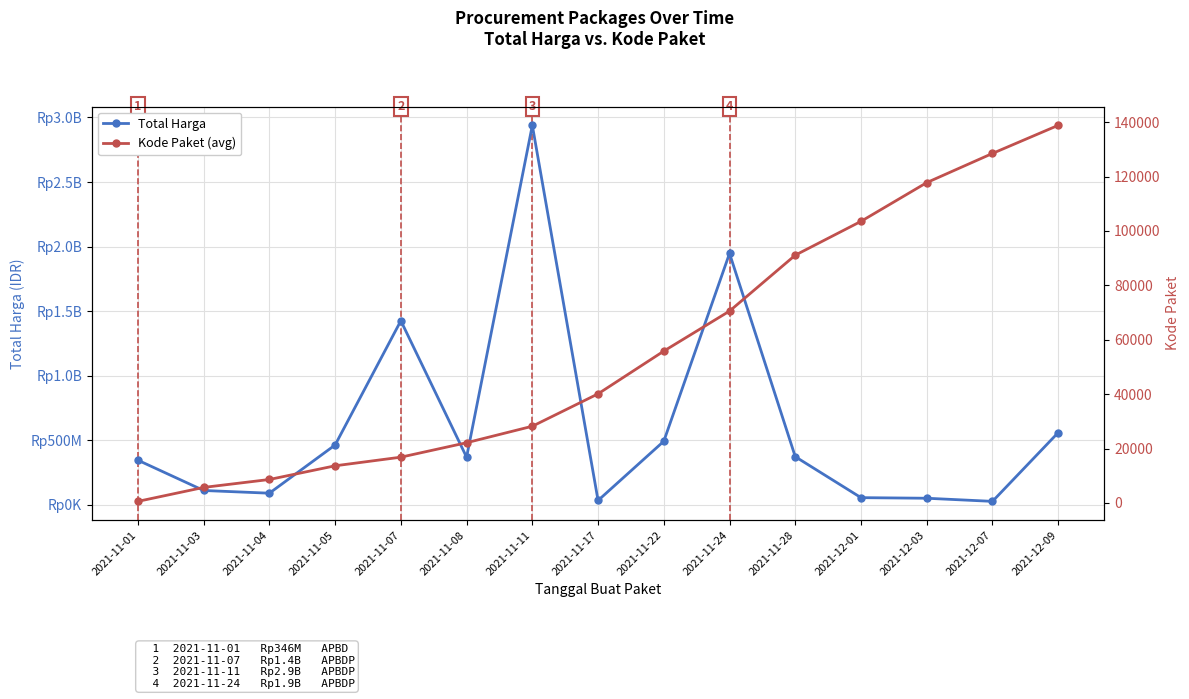

Which series has the largest total across all categories?

Total Harga